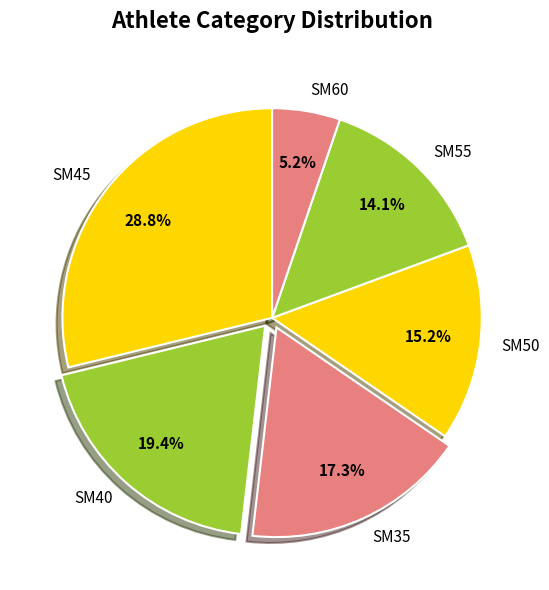

Is SM60 the majority of the pie?

No